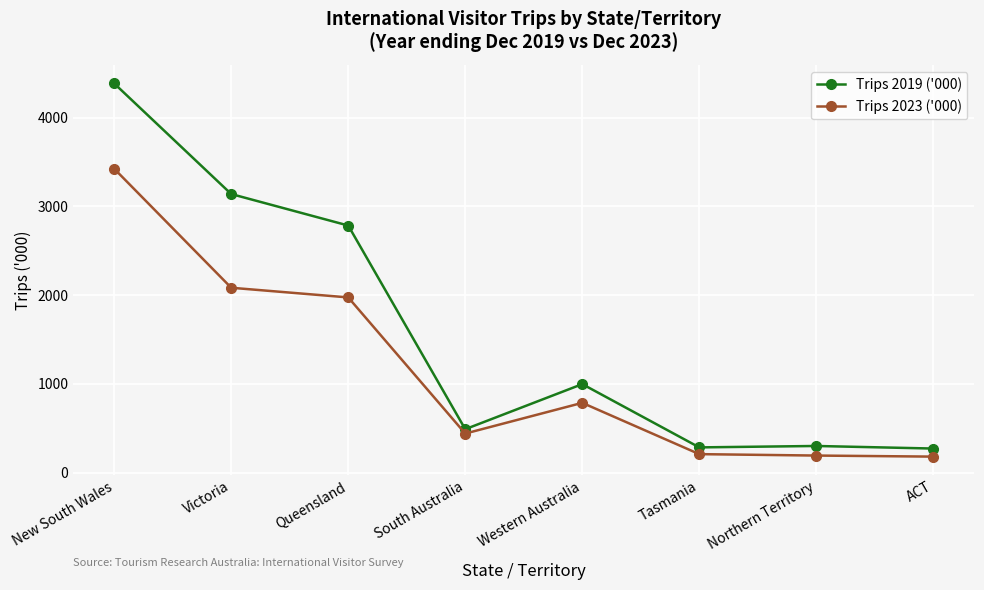

The Trips 2019 ('000) series shows 283 at Tasmania. True or false?

True